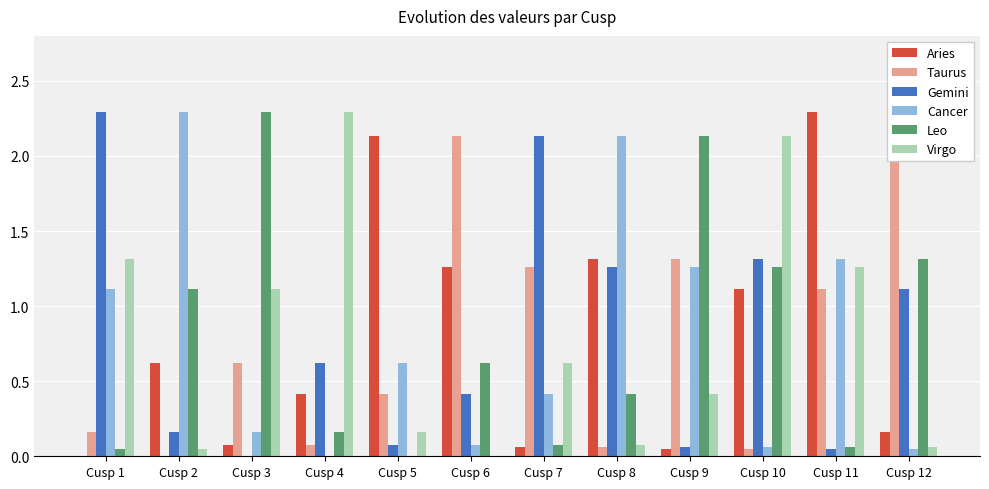

The Gemini series shows 0.0 at Cusp 11. True or false?

False